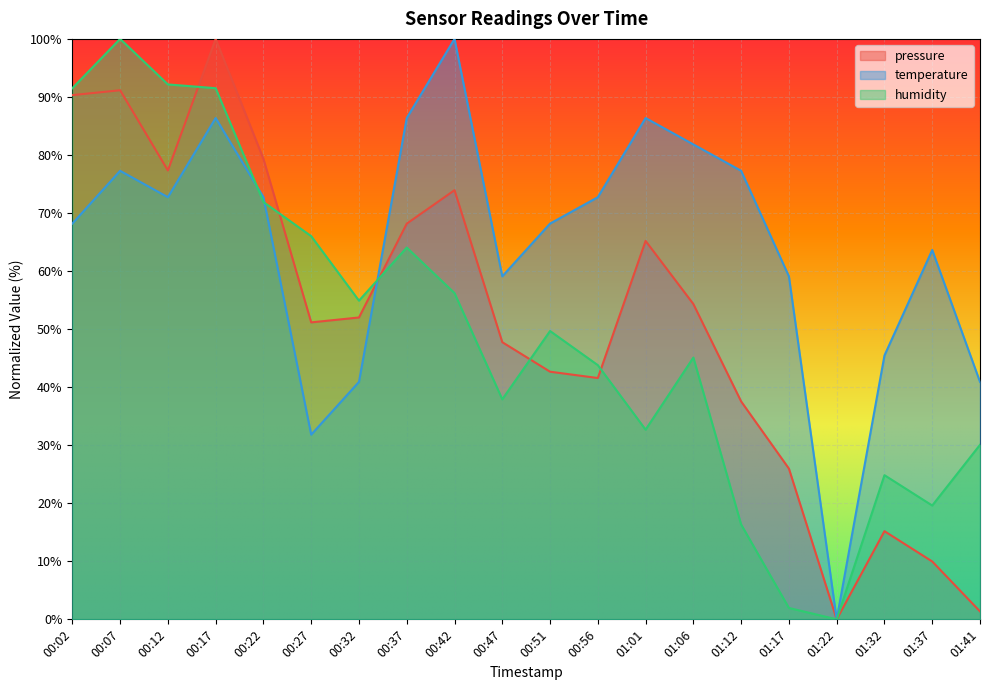

Is the value of humidity at 01:41 greater than the value of temperature at 00:12?

No